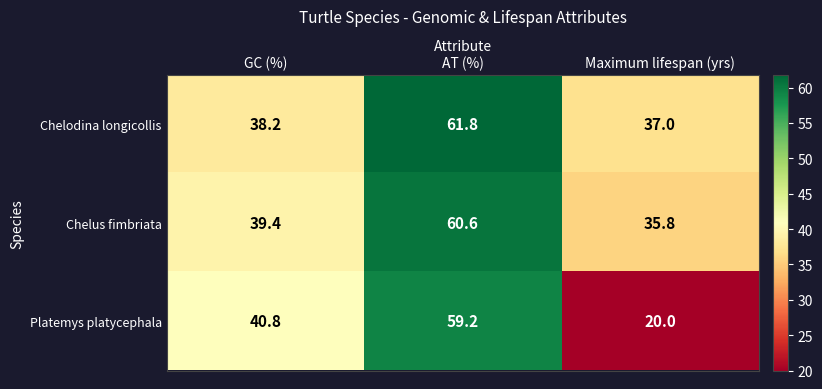

The Chelus fimbriata series shows 35.8 at Maximum lifespan (yrs). True or false?

True